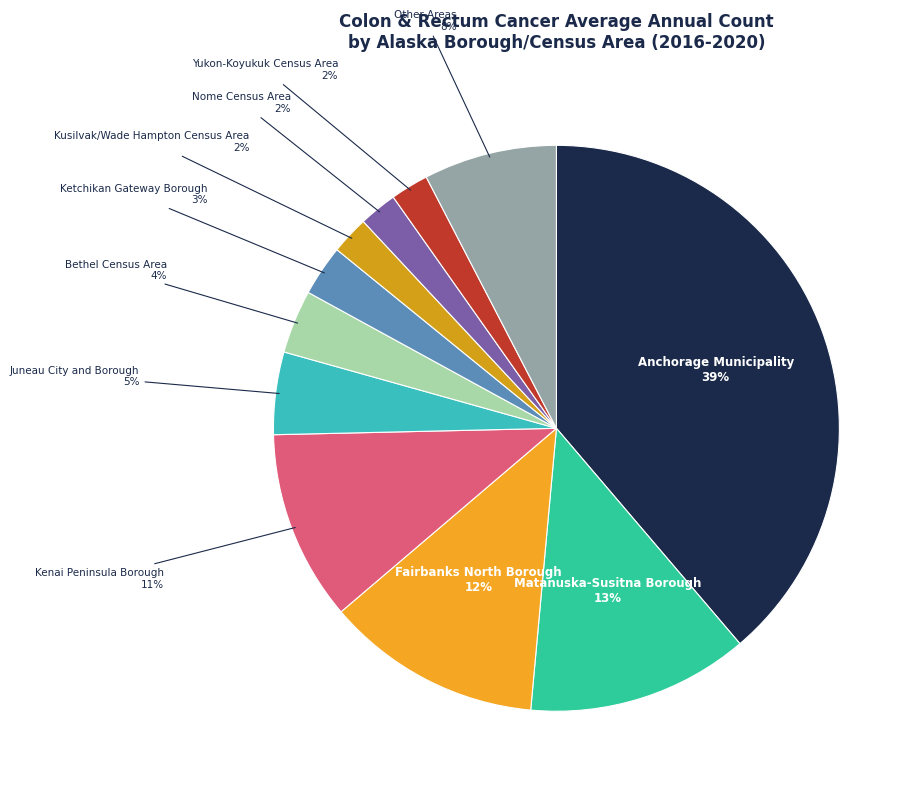

What is the largest slice in the pie chart?

Anchorage Municipality